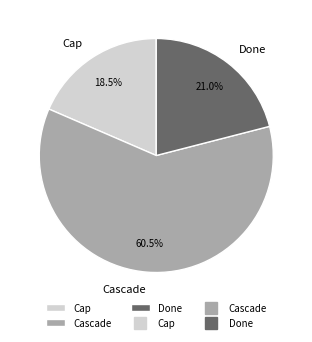

Approximately how many times larger is the value at Cascade compared to Cap?

3.3